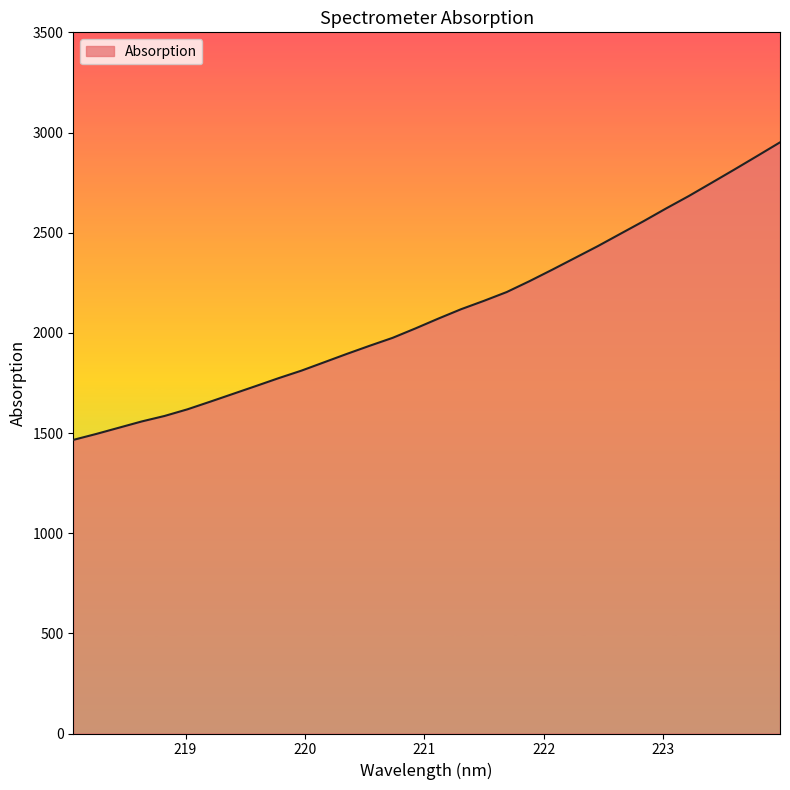

What is the smallest value displayed?

1465.6